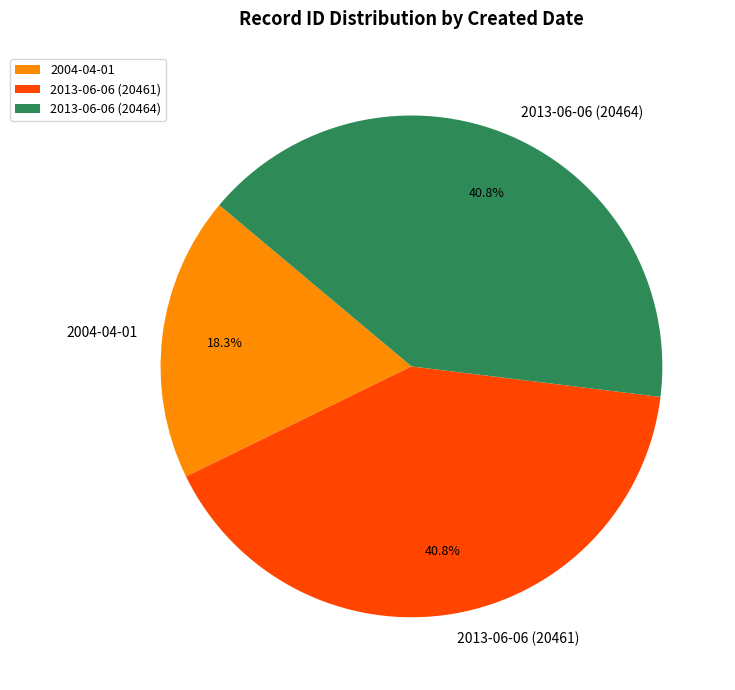

Is the sum of 2013-06-06 (20464) and 2013-06-06 (20461) greater than half?

Yes